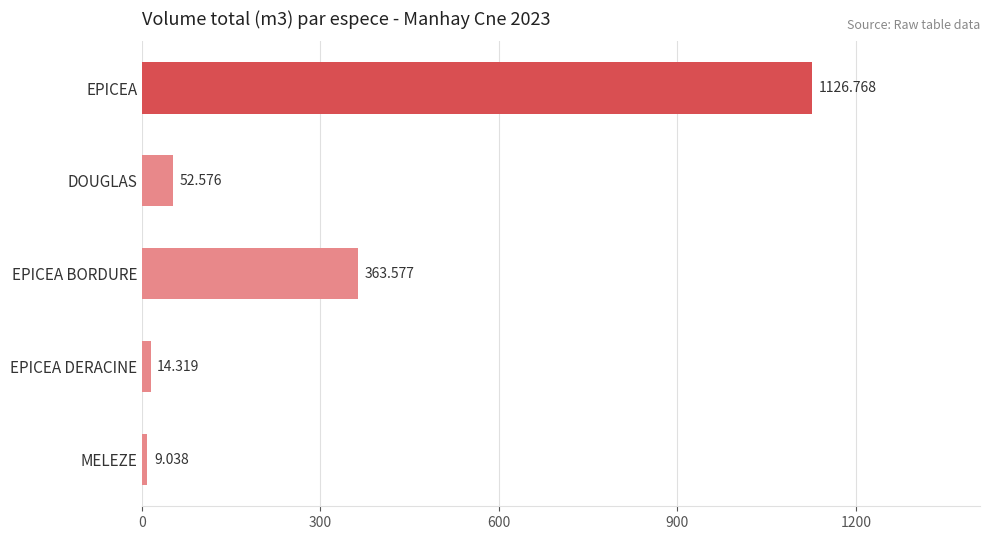

What is the minimum value shown in the chart?

9.0